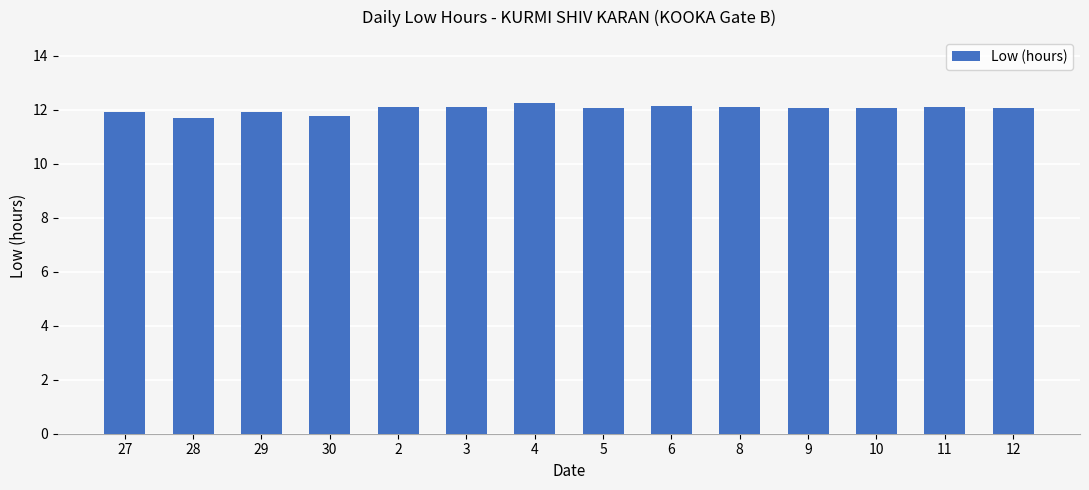

What is the ratio of the value at 12 to the value at 2?

1.0